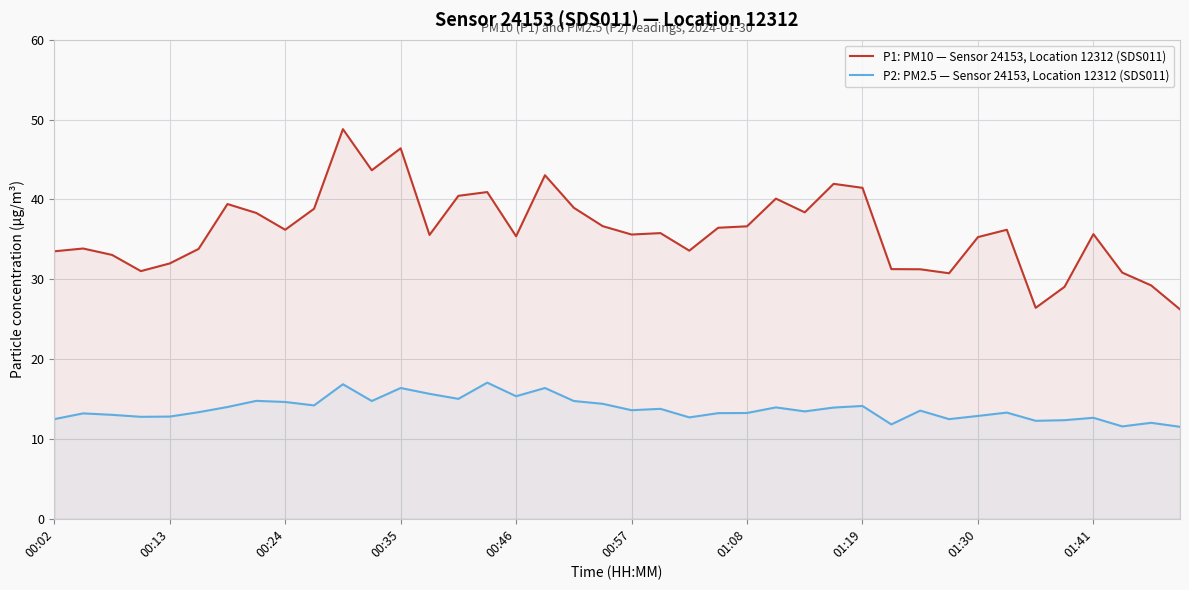

Reading left to right, transcribe all the data shown in this chart.

P1: PM10 — Sensor 24153, Location 12312 (SDS011): 33.5	33.9	33.0	31.0	32.0	33.8	39.4	38.3	36.2	38.8	48.8	43.6	46.4	35.5	40.5	40.9	35.4	43.0	39.0	36.6	35.6	35.8	33.6	36.5	36.6	40.1	38.4	42.0	41.5	31.3	31.2	30.8	35.3	36.2	26.4	29.1	35.6	30.8	29.2	26.2
P2: PM2.5 — Sensor 24153, Location 12312 (SDS011): 12.5	13.2	13.0	12.8	12.8	13.3	14.0	14.8	14.6	14.2	16.9	14.8	16.4	15.7	15.0	17.1	15.3	16.4	14.8	14.4	13.6	13.8	12.7	13.2	13.2	13.9	13.4	13.9	14.1	11.8	13.6	12.5	12.9	13.3	12.3	12.3	12.7	11.6	12.0	11.5